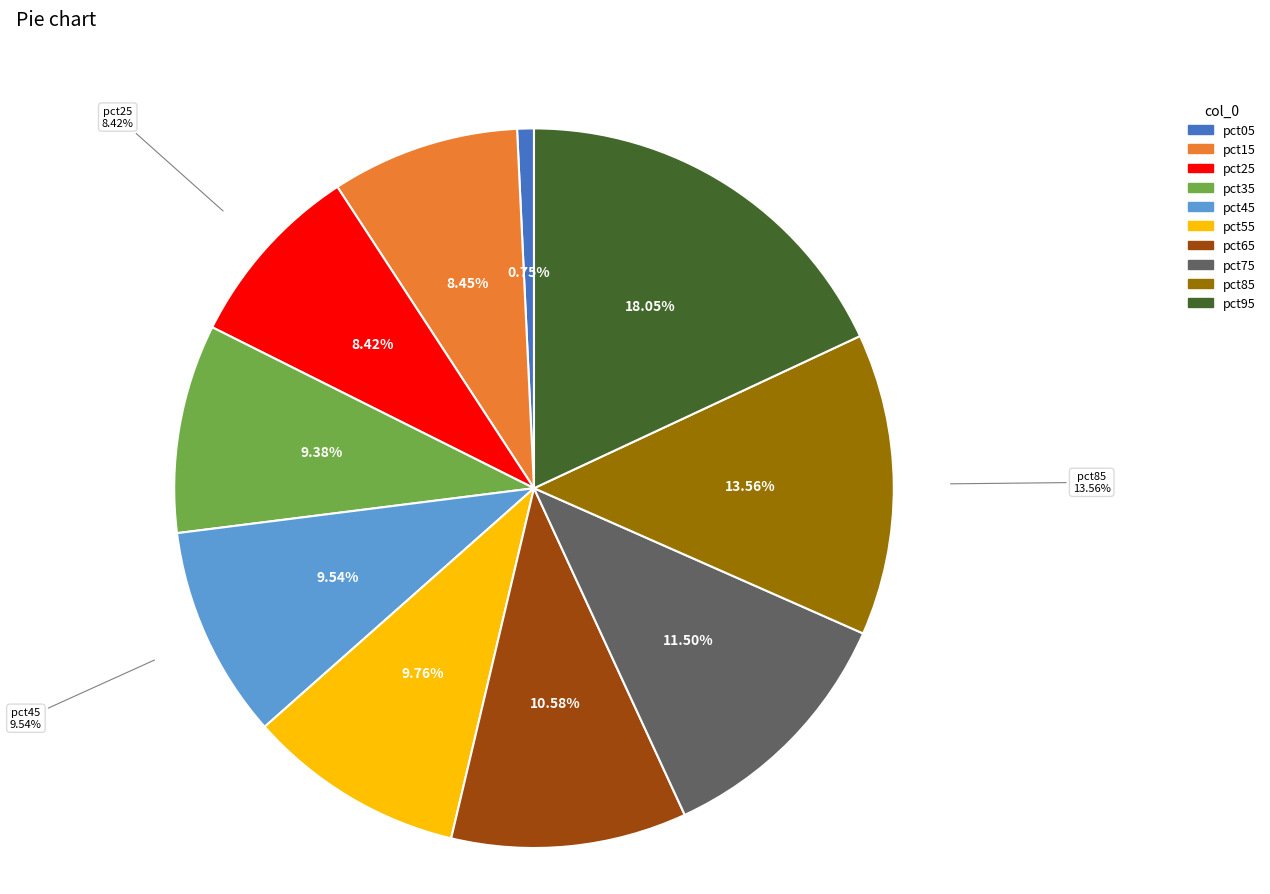

Rank the categories by value from lowest to highest.

pct05, pct25, pct15, pct35, pct45, pct55, pct65, pct75, pct85, pct95